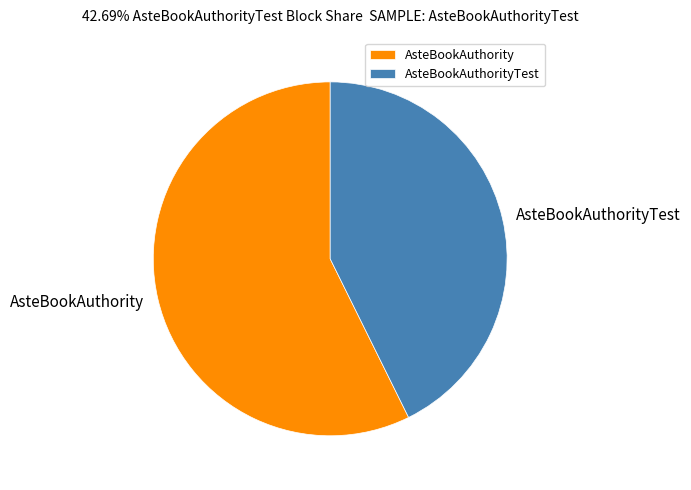

Which slice represents more than half of the pie?

AsteBookAuthority